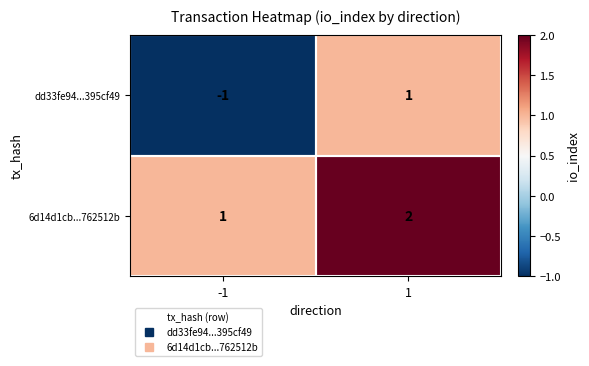

Is it true that dd33fe94...395cf49 equals -2 at -1?

False